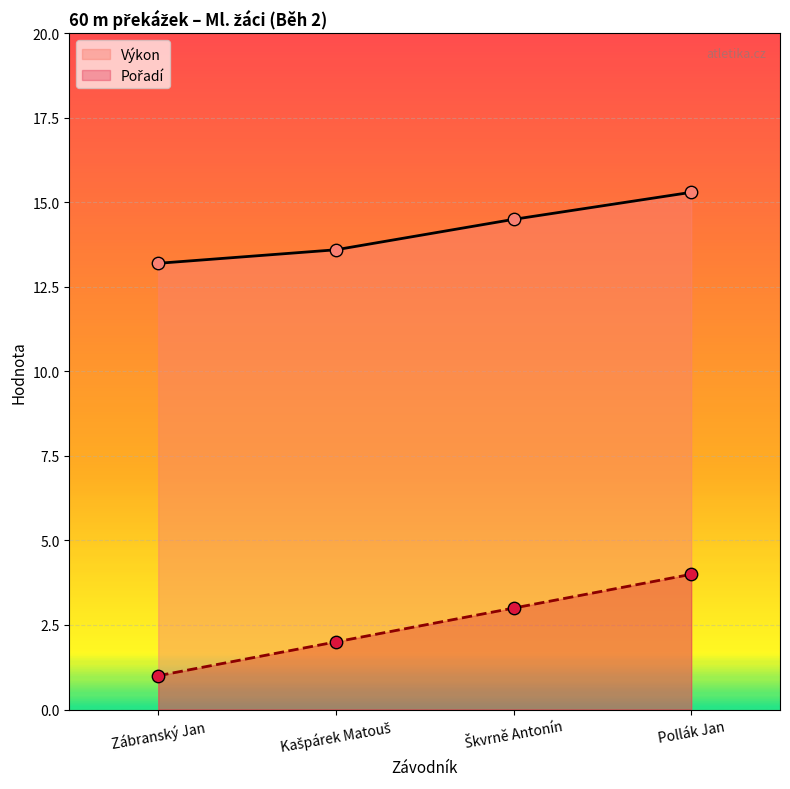

At which category is the sum across all series the highest?

Pollák Jan